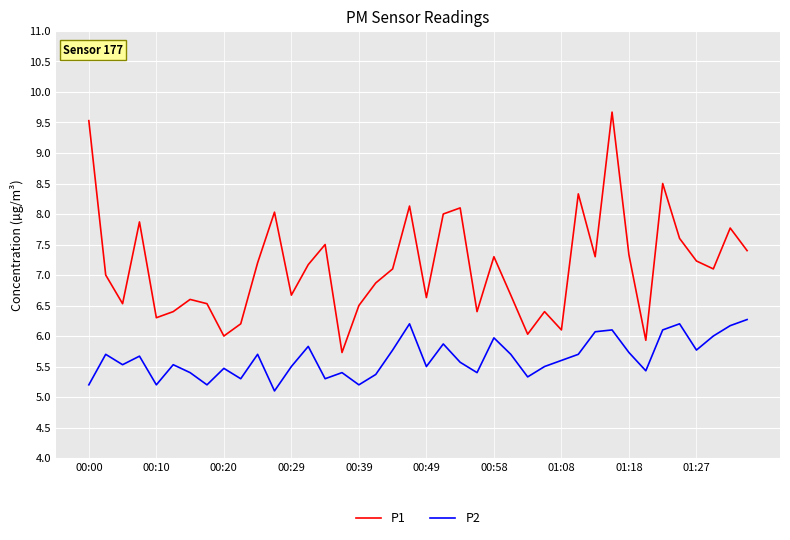

Which series has the largest total across all categories?

P1